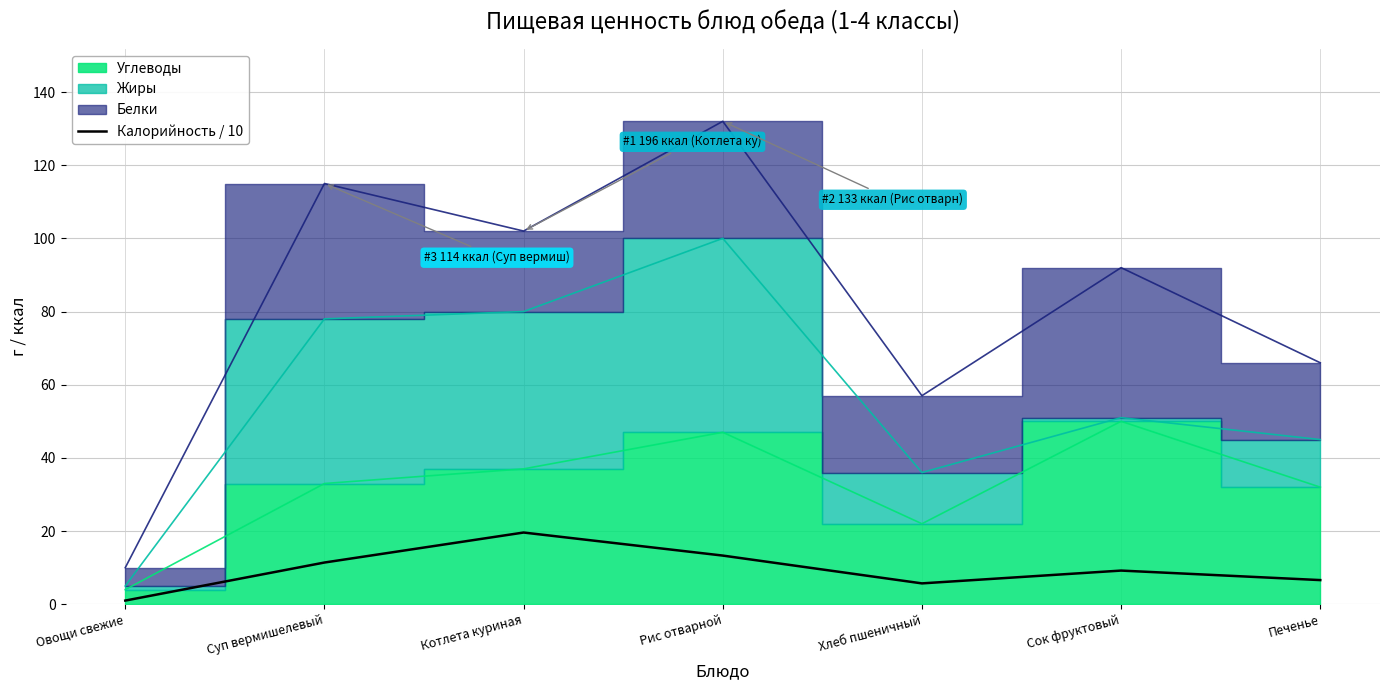

How many values exceed 9?

4